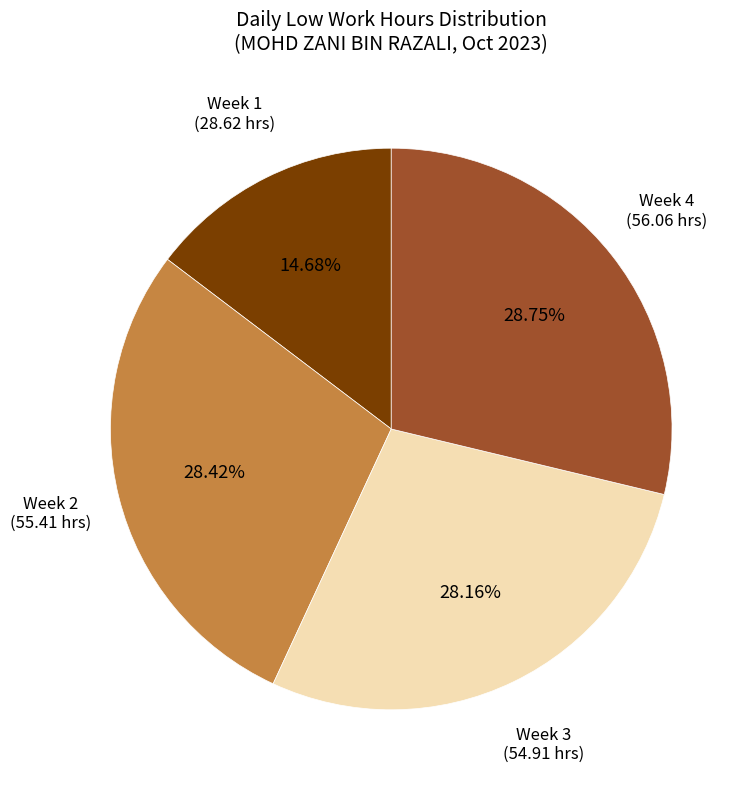

Is there a majority slice in this chart?

No